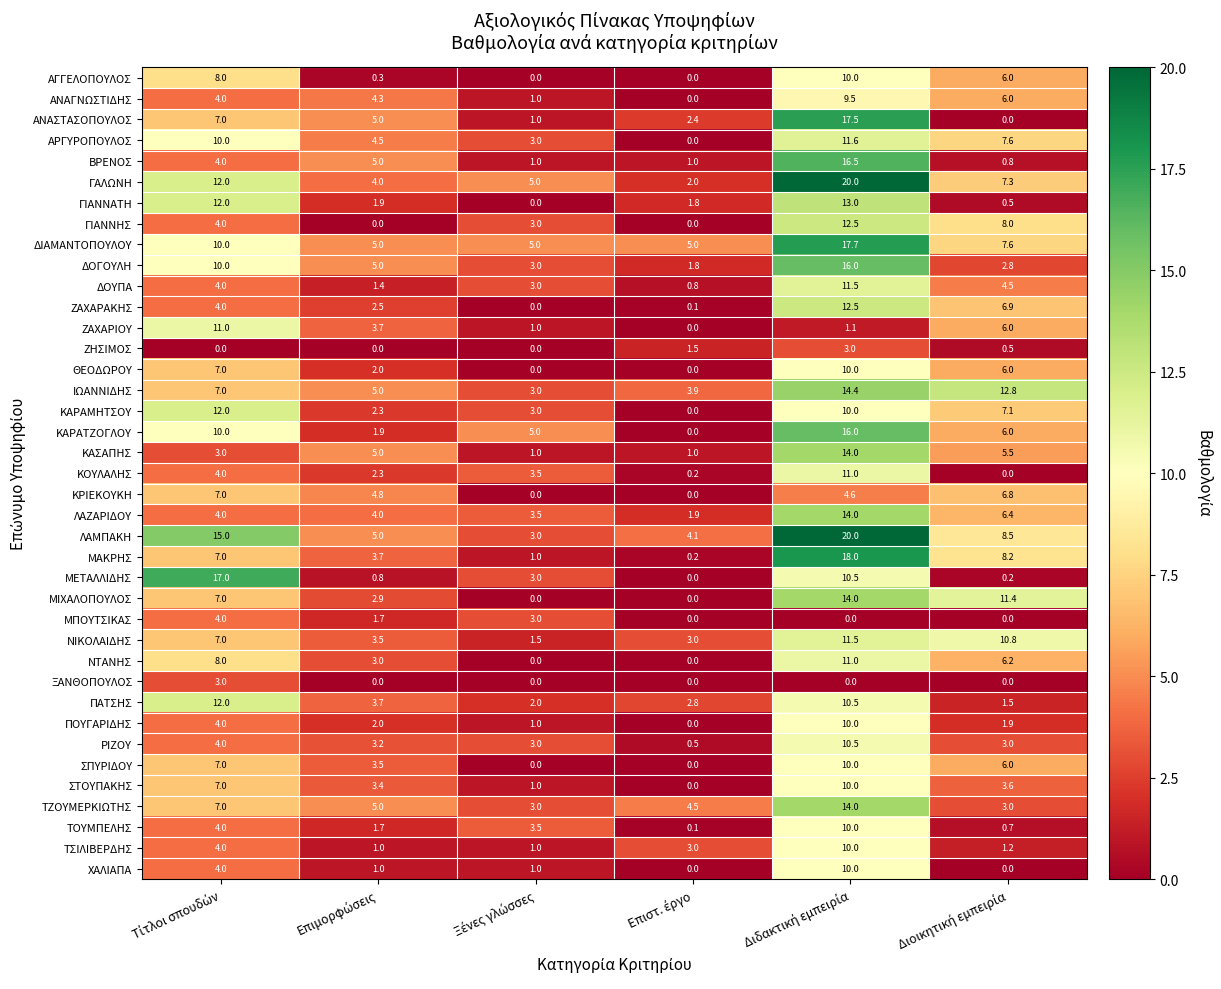

What is the minimum value for ΡΙΖΟΥ?

0.5